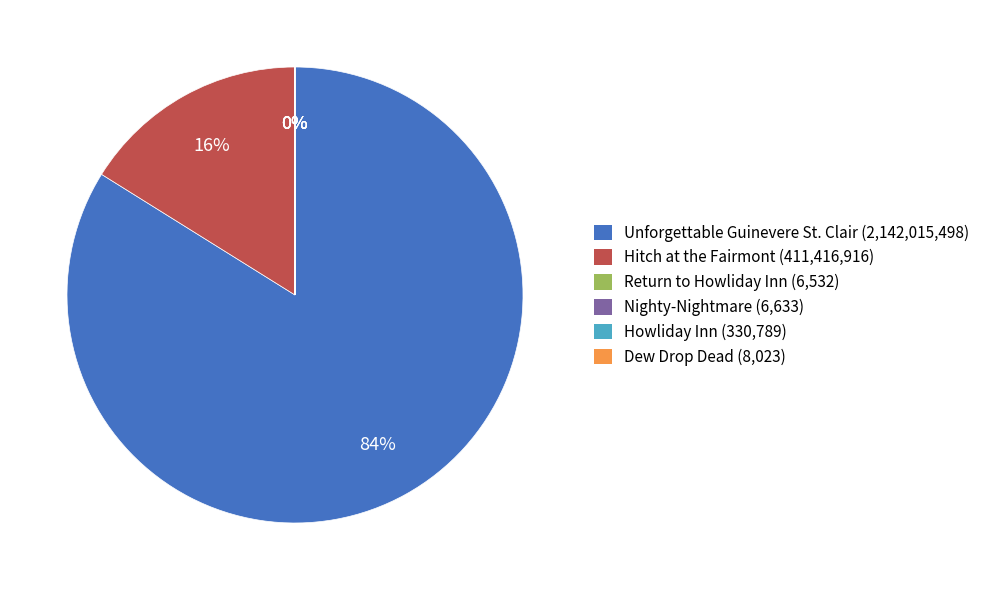

Is it true that Hitch at the Fairmont (411,416,916) is 16% of the pie?

True